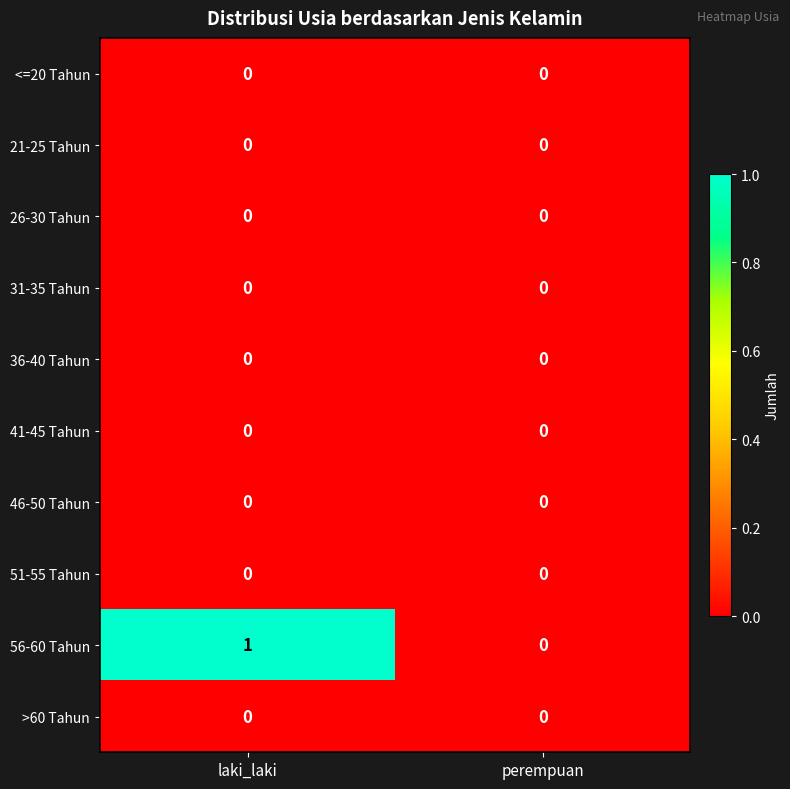

Reading left to right, what are all the values shown in this chart?

<=20 Tahun: laki_laki=0	perempuan=0
21-25 Tahun: laki_laki=0	perempuan=0
26-30 Tahun: laki_laki=0	perempuan=0
31-35 Tahun: laki_laki=0	perempuan=0
36-40 Tahun: laki_laki=0	perempuan=0
41-45 Tahun: laki_laki=0	perempuan=0
46-50 Tahun: laki_laki=0	perempuan=0
51-55 Tahun: laki_laki=0	perempuan=0
56-60 Tahun: laki_laki=1	perempuan=0
>60 Tahun: laki_laki=0	perempuan=0